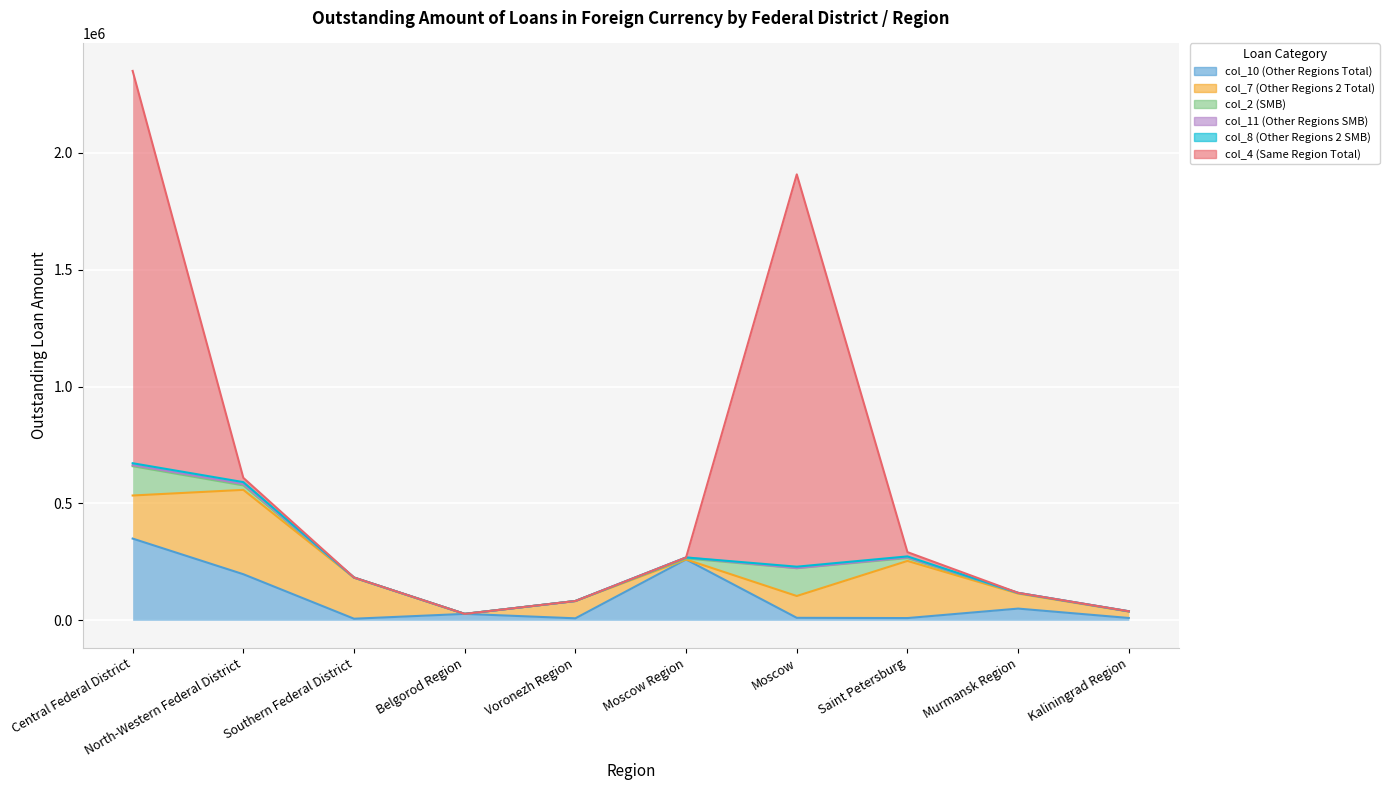

How many data points in col_7 (Other Regions 2 Total) are less than 93365?

5